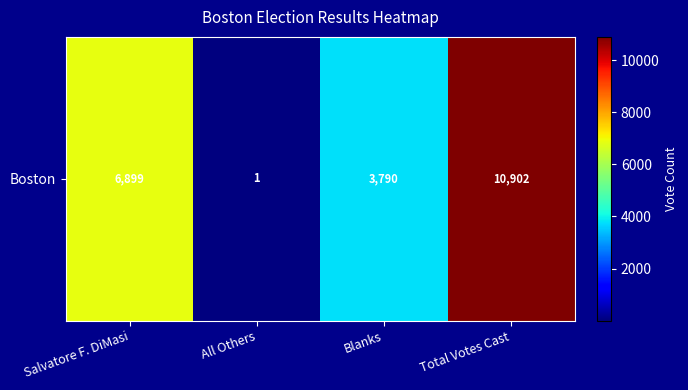

Which has a higher value, Salvatore F. DiMasi or Blanks?

Salvatore F. DiMasi